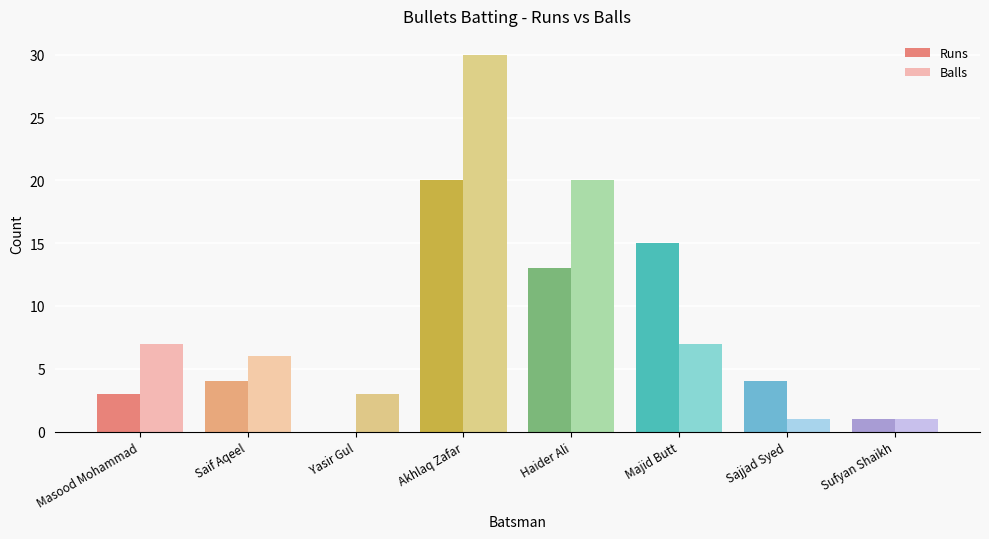

Is the value of Balls at Akhlaq Zafar greater than the value of Runs at Akhlaq Zafar?

Yes